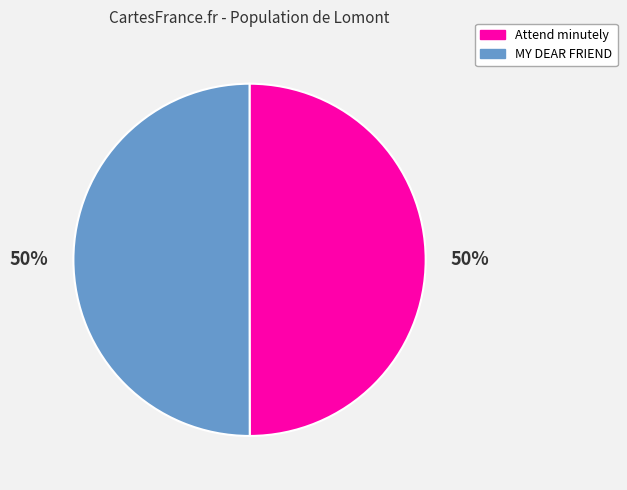

To the nearest percent, what is the average slice percentage?

50%